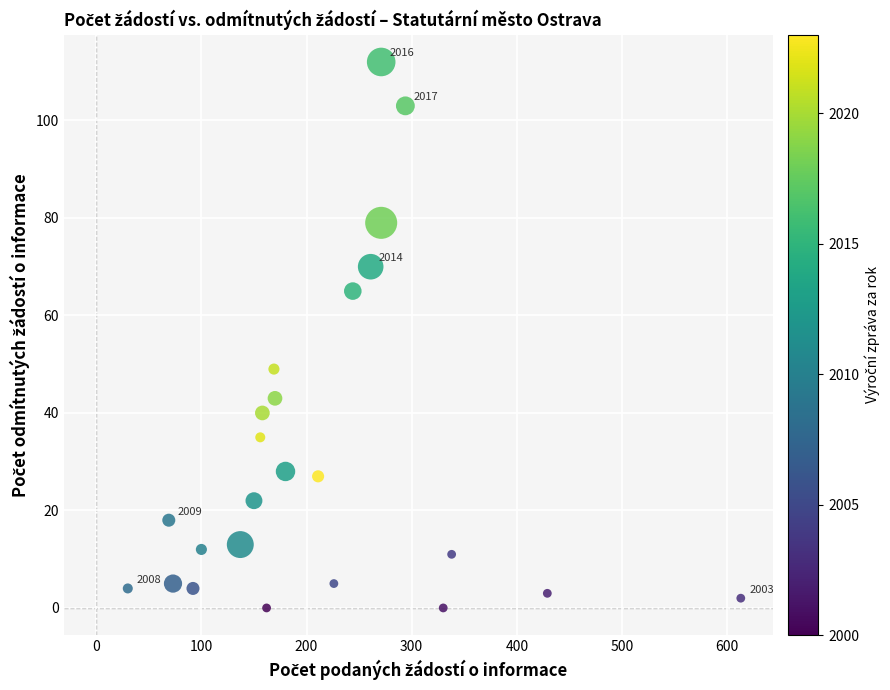

What is the range of X values (max minus min)?

583